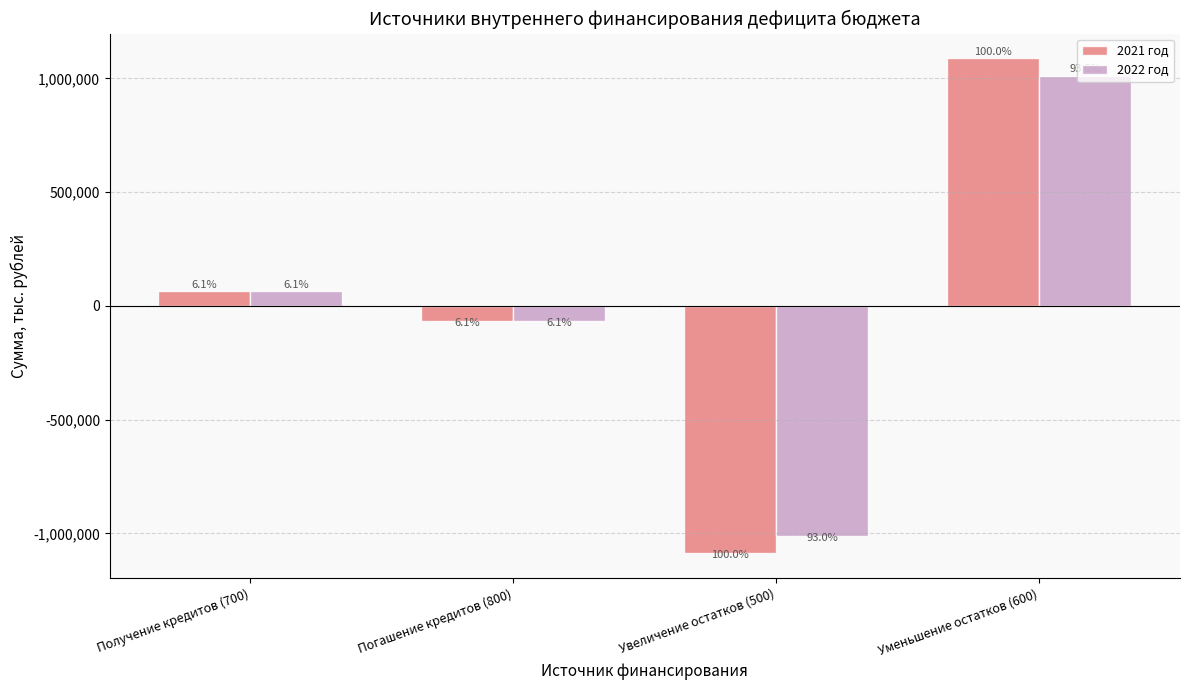

What is the minimum value for 2021 год?

-1087797.9